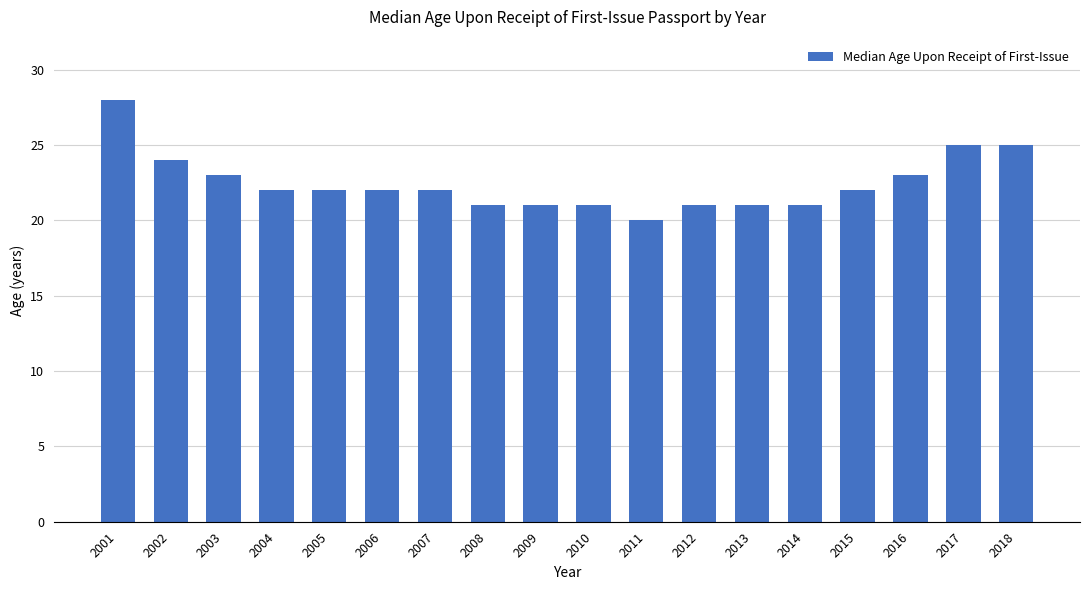

How many data points does each series have?

18